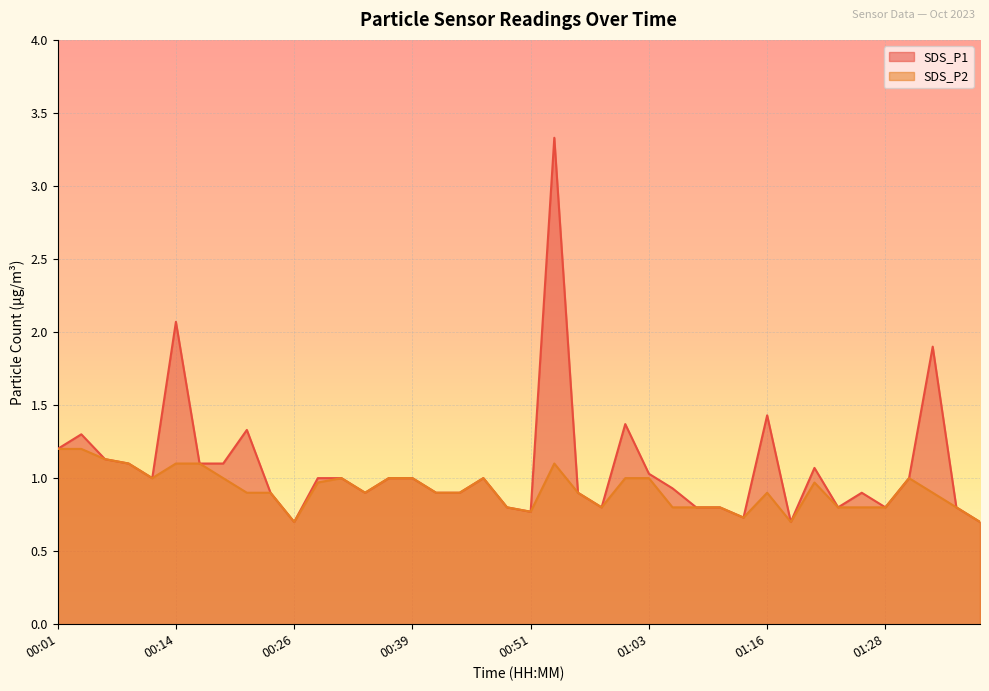

Where is SDS_P2 nearest to the value 0?

00:26